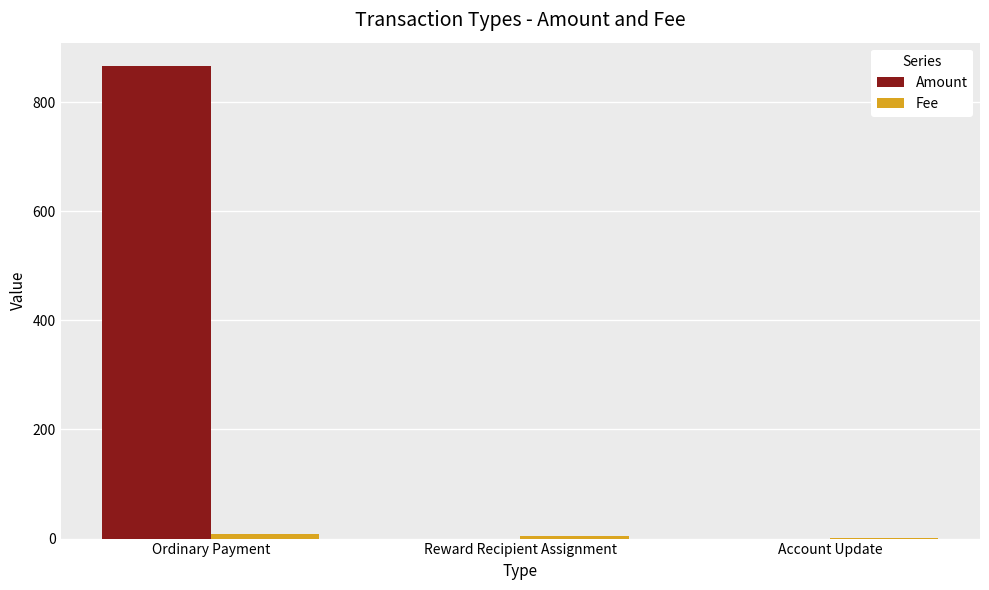

What is the average value of the Amount series?

288.5